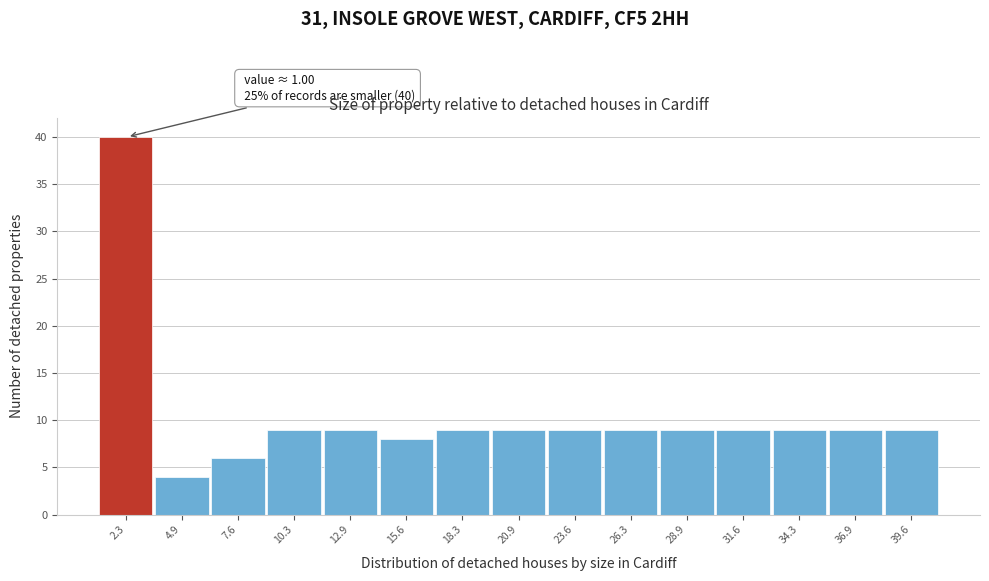

Over which range of the x-axis is the bar tallest?

1.0 to 3.5